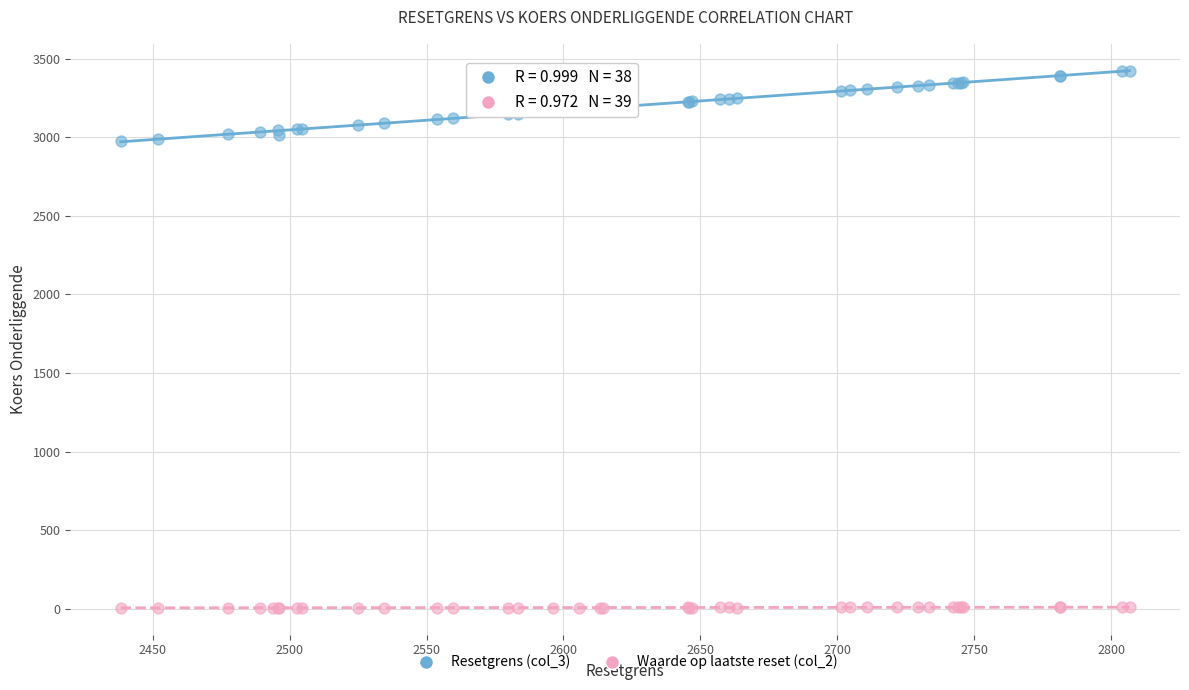

Which series has the widest spread of Y values?

Resetgrens (col_3)